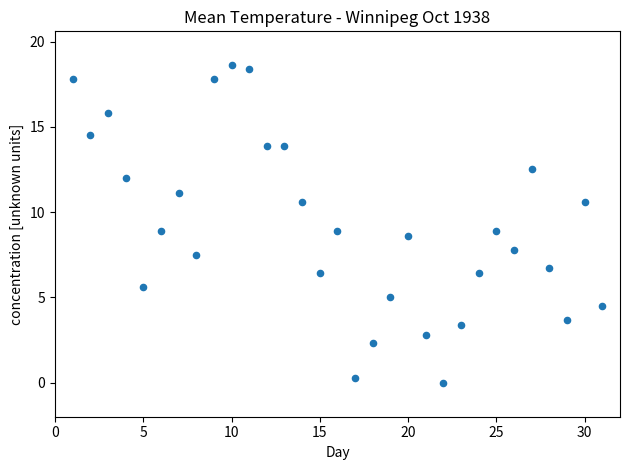

What is the range of Y values (max minus min)?

18.6